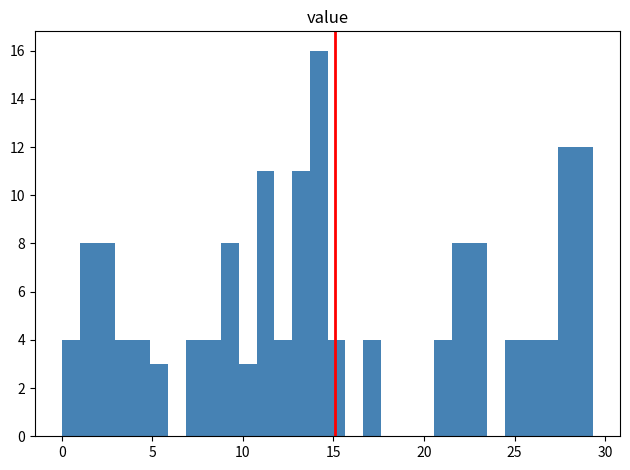

Around what value on the x-axis is the tallest bar? Give the approximate position of its centre, as read against the axis.

14.0